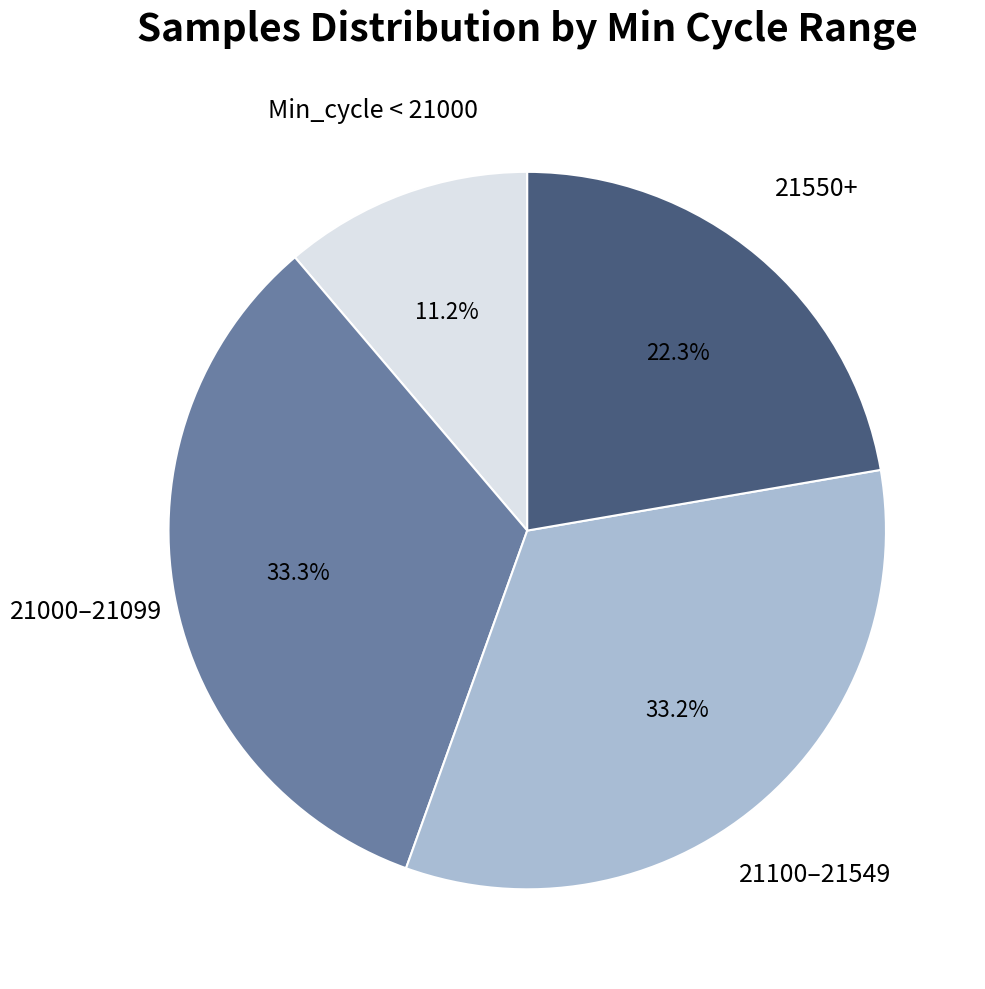

Is there a majority slice in this chart?

No